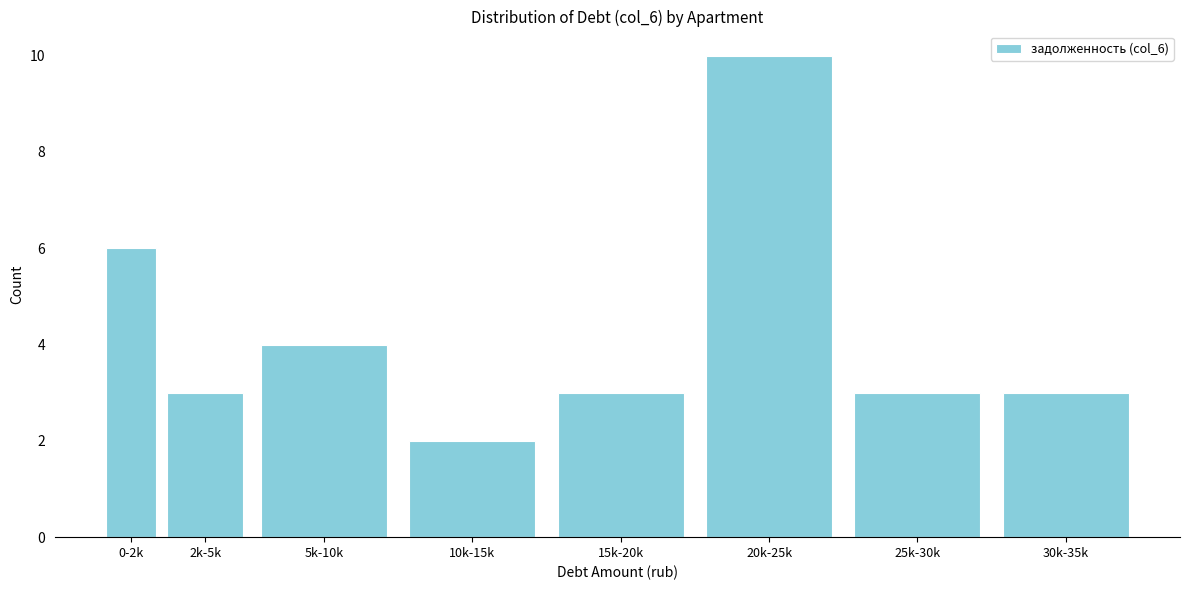

Reading left to right, extract all data points from this chart.

6	3	4	2	3	10	3	3